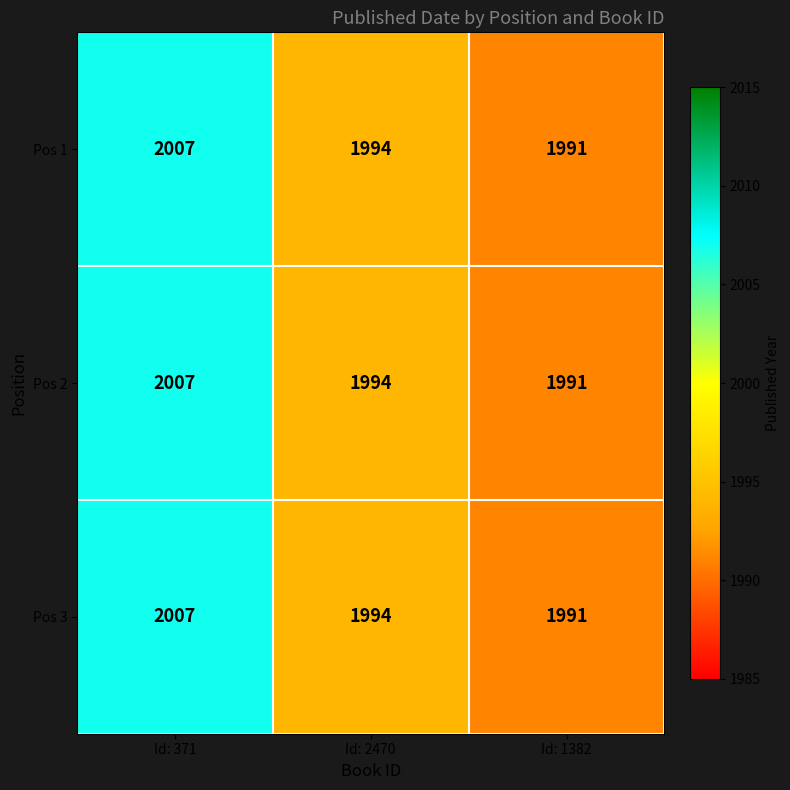

Reading left to right, extract all data points from this chart.

Pos 1: Id: 371=2007	Id: 2470=1994	Id: 1382=1991
Pos 2: Id: 371=2007	Id: 2470=1994	Id: 1382=1991
Pos 3: Id: 371=2007	Id: 2470=1994	Id: 1382=1991